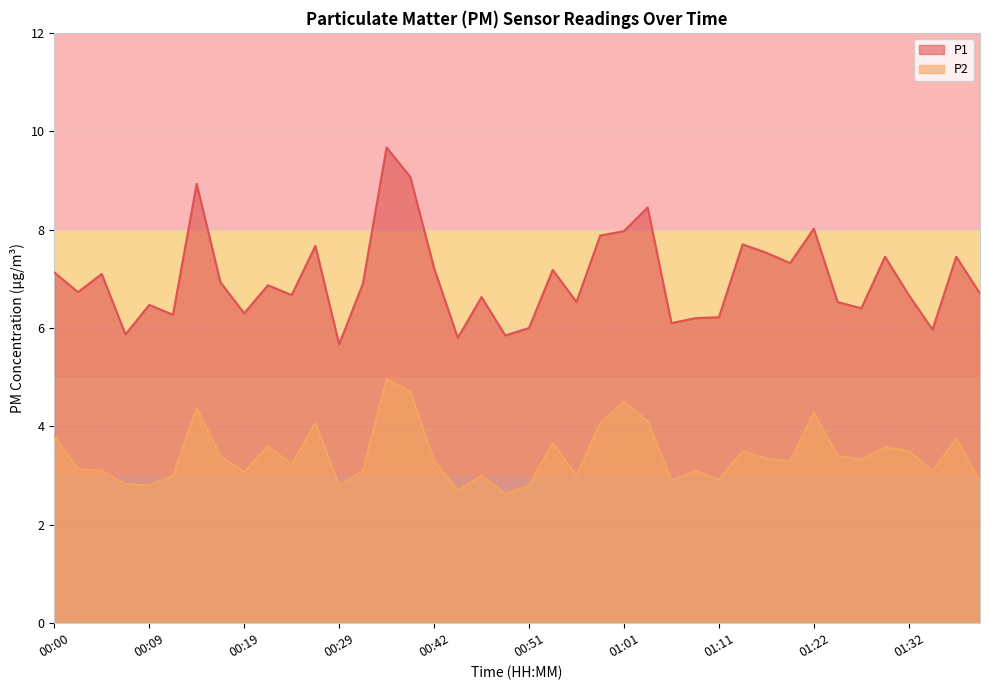

Reading left to right, transcribe all the data shown in this chart.

P1: 00:00=7.1	00:02=6.7	00:04=7.1	00:07=5.9	00:09=6.5	00:12=6.3	00:14=8.9	00:17=6.9	00:19=6.3	00:21=6.9	00:24=6.7	00:26=7.7	00:29=5.7	00:31=6.9	00:34=9.7	00:36=9.1	00:42=7.2	00:44=5.8	00:47=6.6	00:49=5.8	00:51=6.0	00:54=7.2	00:56=6.5	00:59=7.9	01:01=8.0	01:04=8.4	01:06=6.1	01:09=6.2	01:11=6.2	01:14=7.7	01:17=7.5	01:19=7.3	01:22=8.0	01:24=6.5	01:27=6.4	01:29=7.5	01:32=6.7	01:34=6.0	01:37=7.5	01:39=6.7
P2: 00:00=3.8	00:02=3.1	00:04=3.1	00:07=2.8	00:09=2.8	00:12=3.0	00:14=4.4	00:17=3.4	00:19=3.1	00:21=3.6	00:24=3.2	00:26=4.1	00:29=2.8	00:31=3.1	00:34=5.0	00:36=4.7	00:42=3.3	00:44=2.7	00:47=3.0	00:49=2.6	00:51=2.8	00:54=3.7	00:56=3.0	00:59=4.1	01:01=4.5	01:04=4.1	01:06=2.9	01:09=3.1	01:11=2.9	01:14=3.5	01:17=3.4	01:19=3.3	01:22=4.3	01:24=3.4	01:27=3.3	01:29=3.6	01:32=3.5	01:34=3.1	01:37=3.8	01:39=2.9